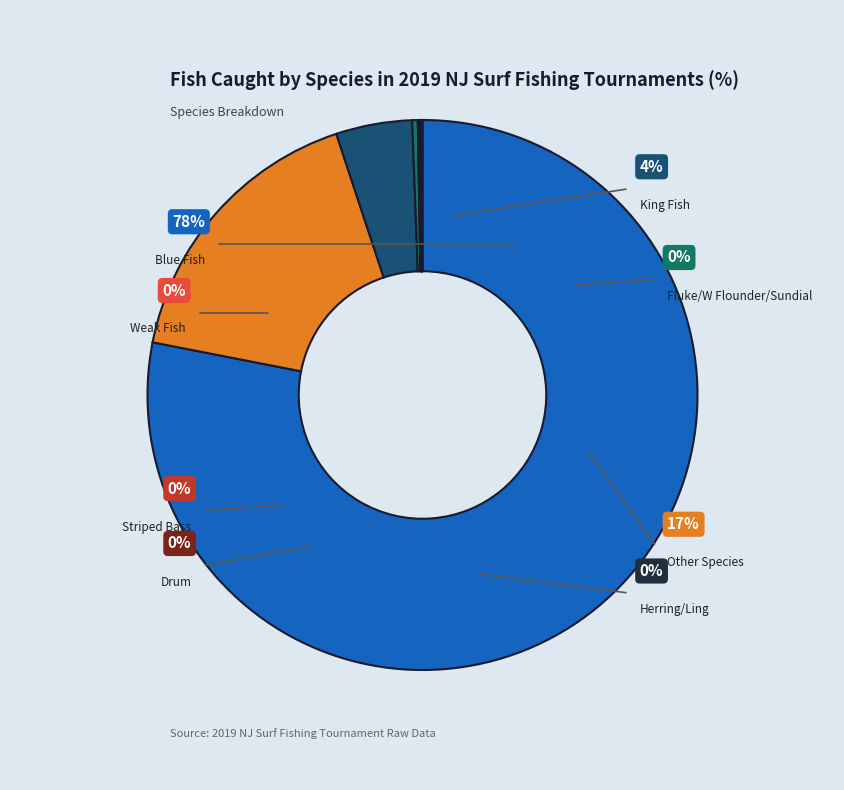

Approximately how many times larger is the value at Other Species compared to Drum?

309.0